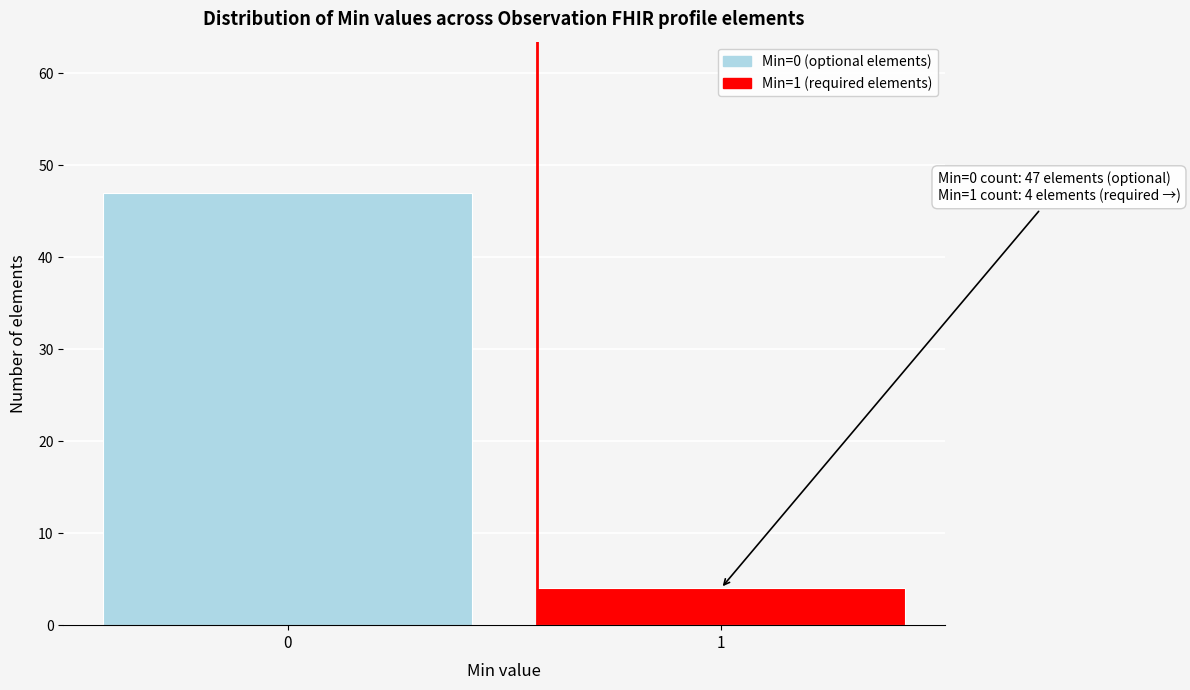

Reading right to left, what are all the values shown in this chart?

1=4	0=47